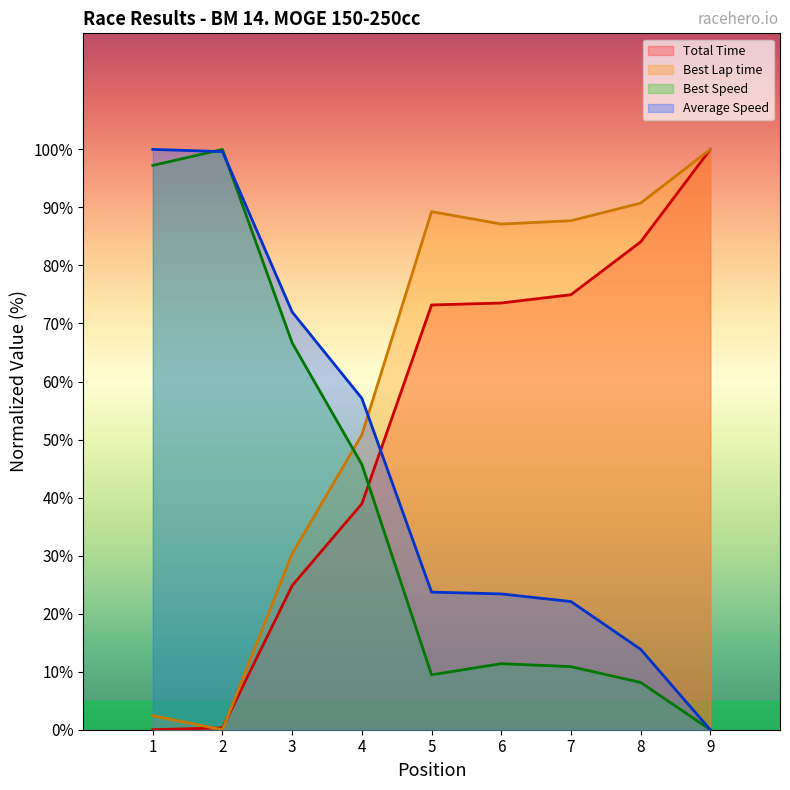

What is the approximate value of Total Time at 6?

73.5